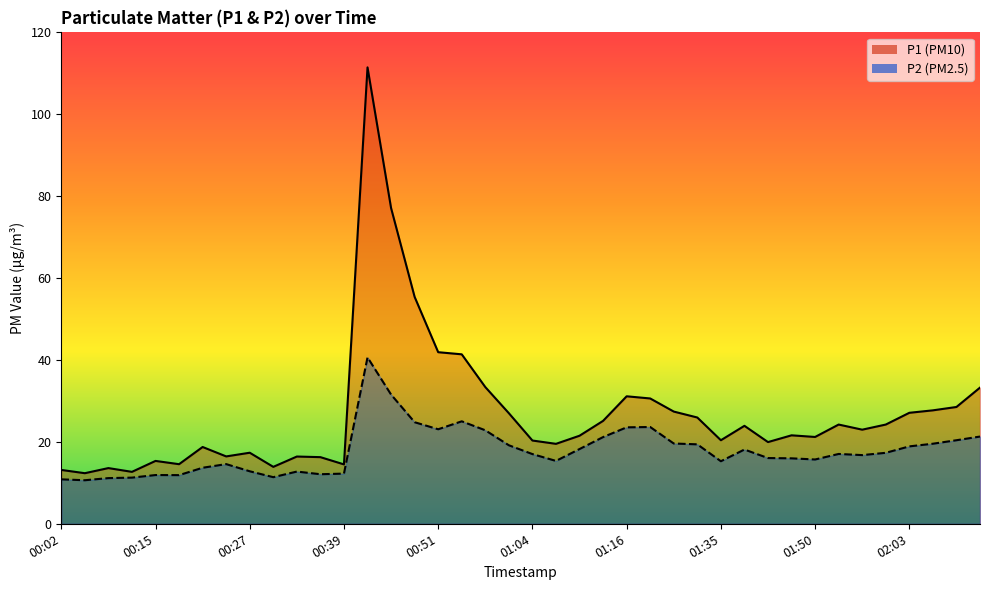

Which series has the largest total across all categories?

P1